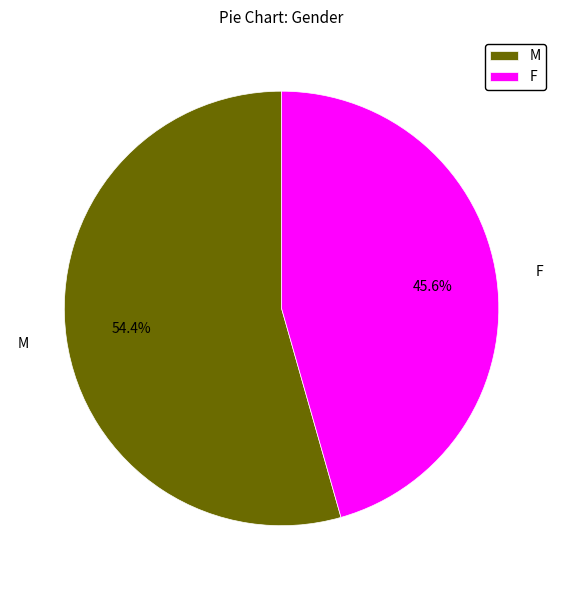

The M slice represents 54% of the pie. True or false?

True